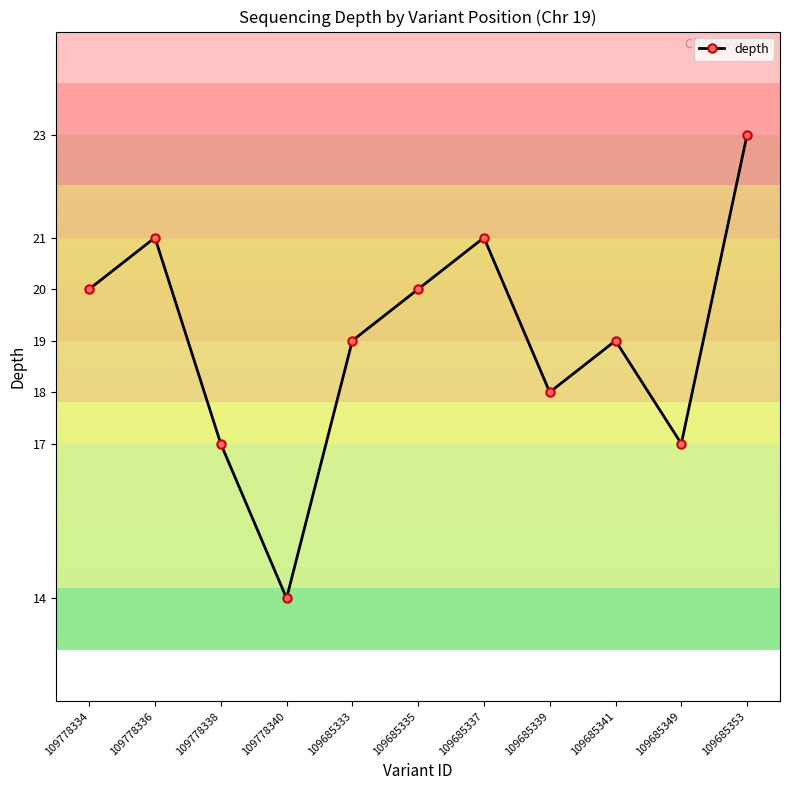

Which label corresponds to the smallest value in the chart?

109778340